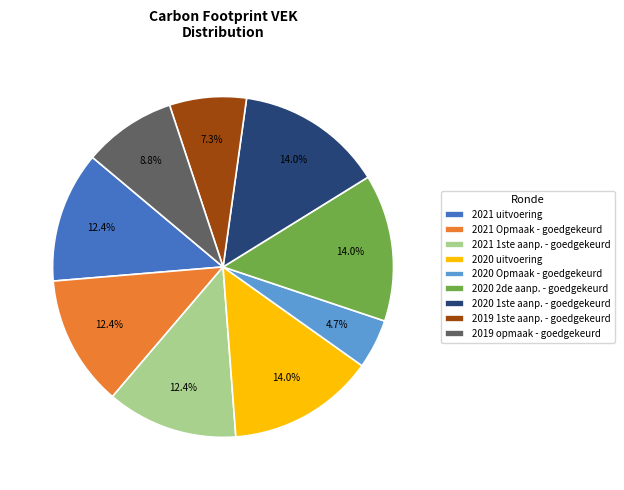

Do 2020 1ste aanp. - goedgekeurd and 2019 1ste aanp. - goedgekeurd together represent more than half of the pie?

No